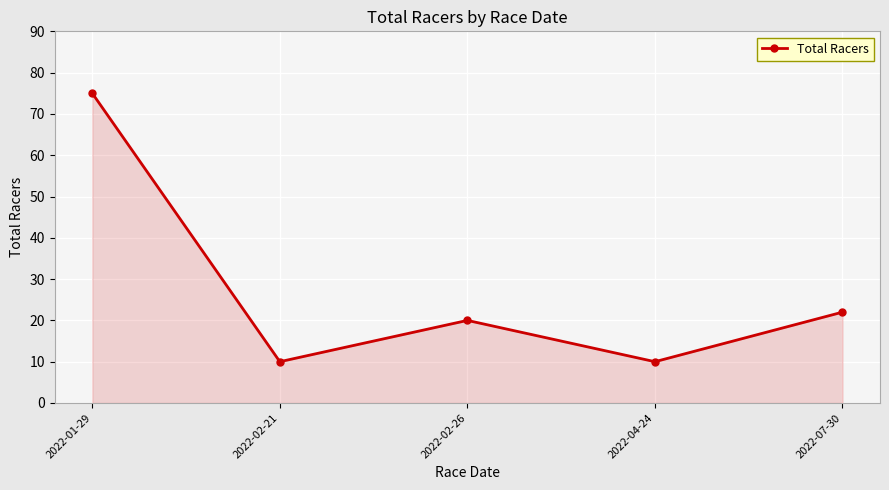

What position from the left is 2022-02-26?

3